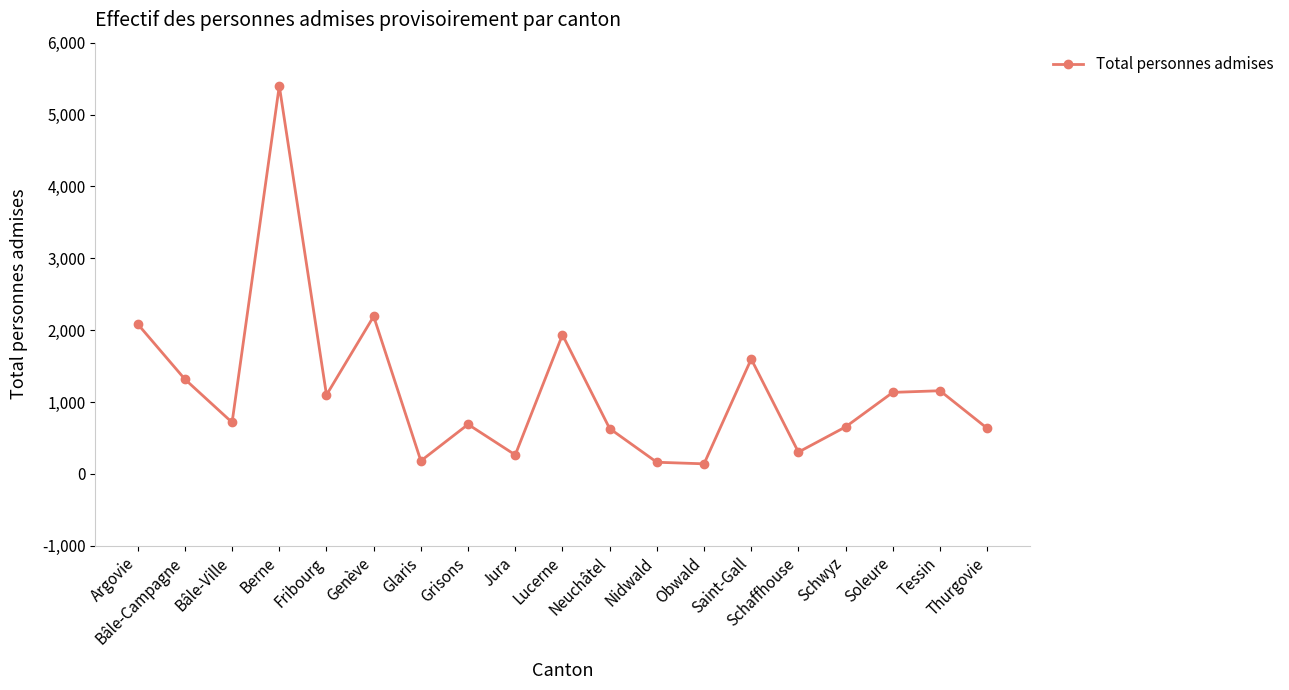

True or false: the data shows 716 at Bâle-Ville.

True